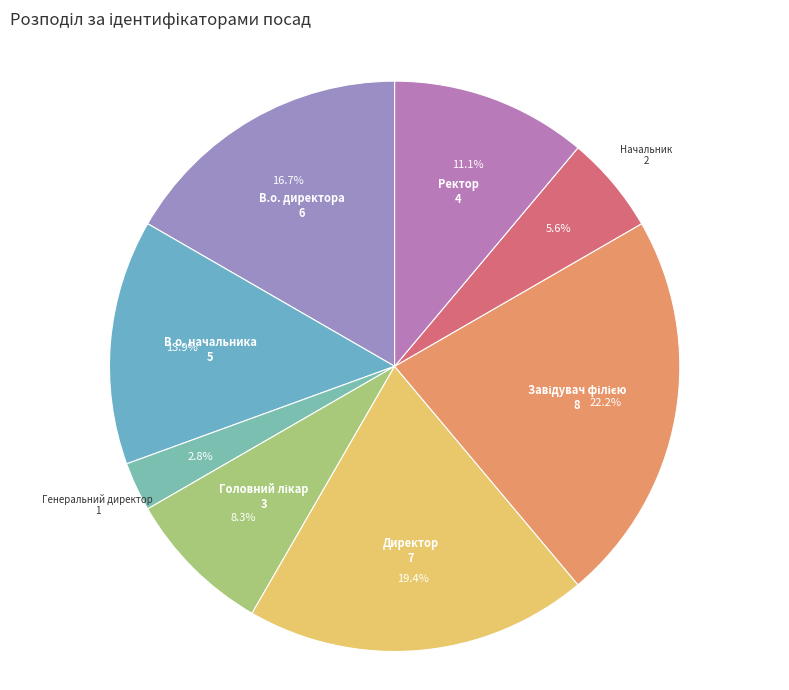

Does any single category account for the majority?

No